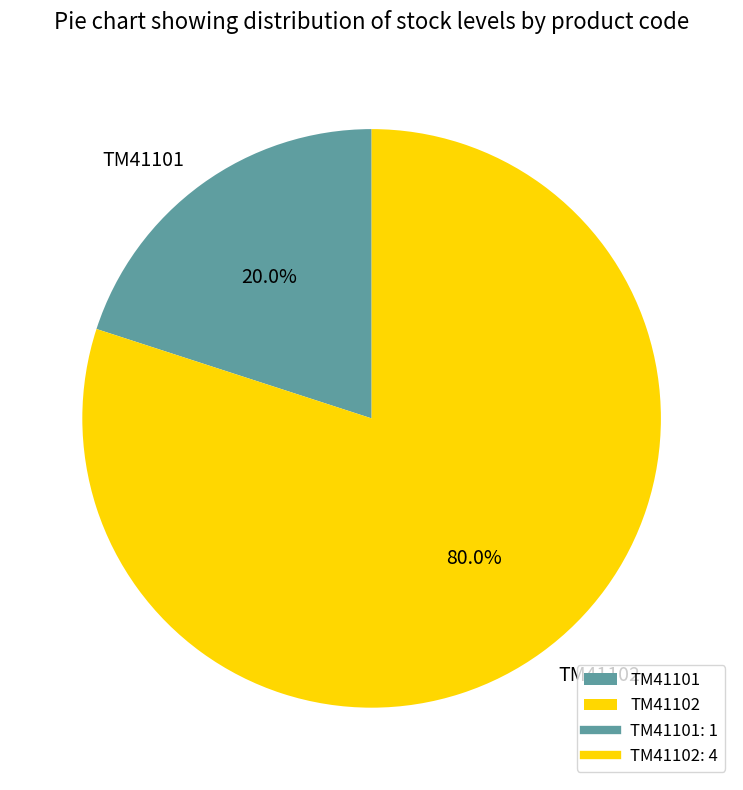

To the nearest percent, what is the difference between the TM41102 and TM41101 slice percentages?

60%